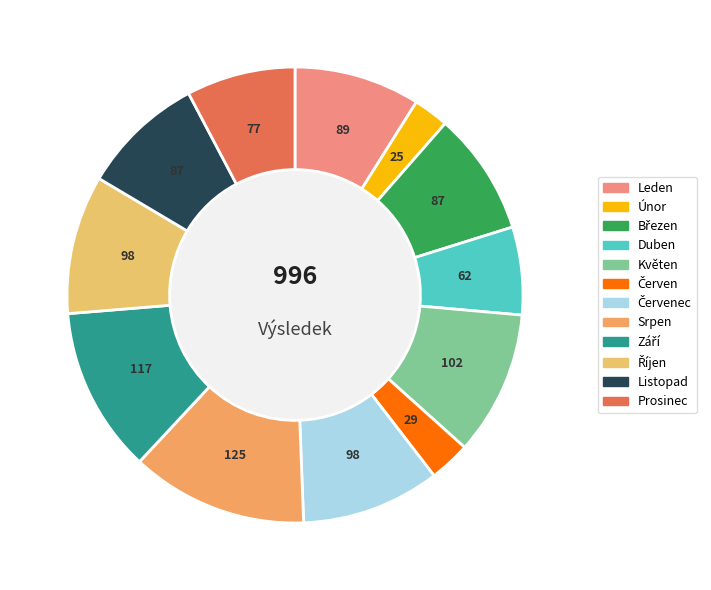

How many segments does this pie chart have?

12